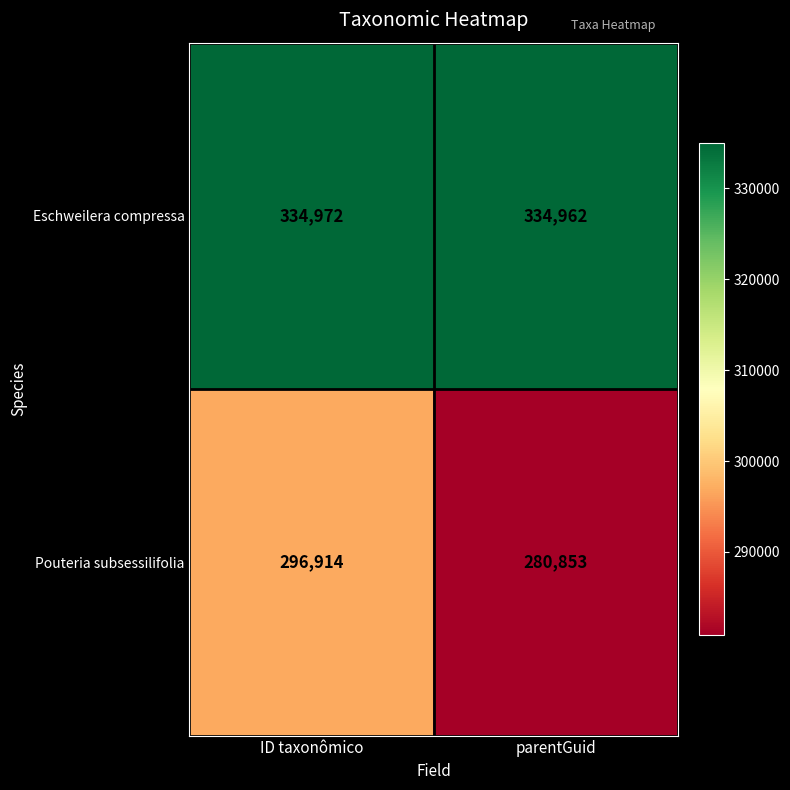

What is the lowest value of the Eschweilera compressa series?

334962